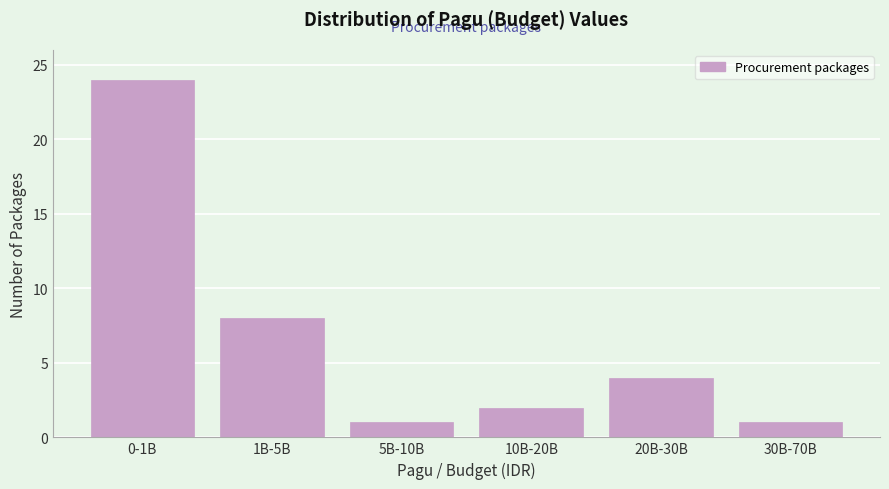

Reading left to right, list all the values displayed in this chart.

0-1B=24	1B-5B=8	5B-10B=1	10B-20B=2	20B-30B=4	30B-70B=1